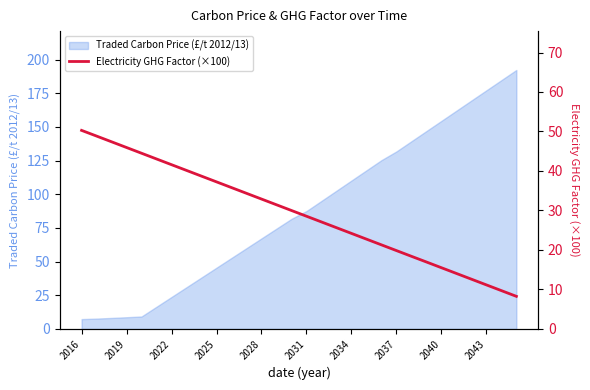

The value of Traded Carbon Price (£/t 2012/13) at 2019 is 8.7. True or false?

True